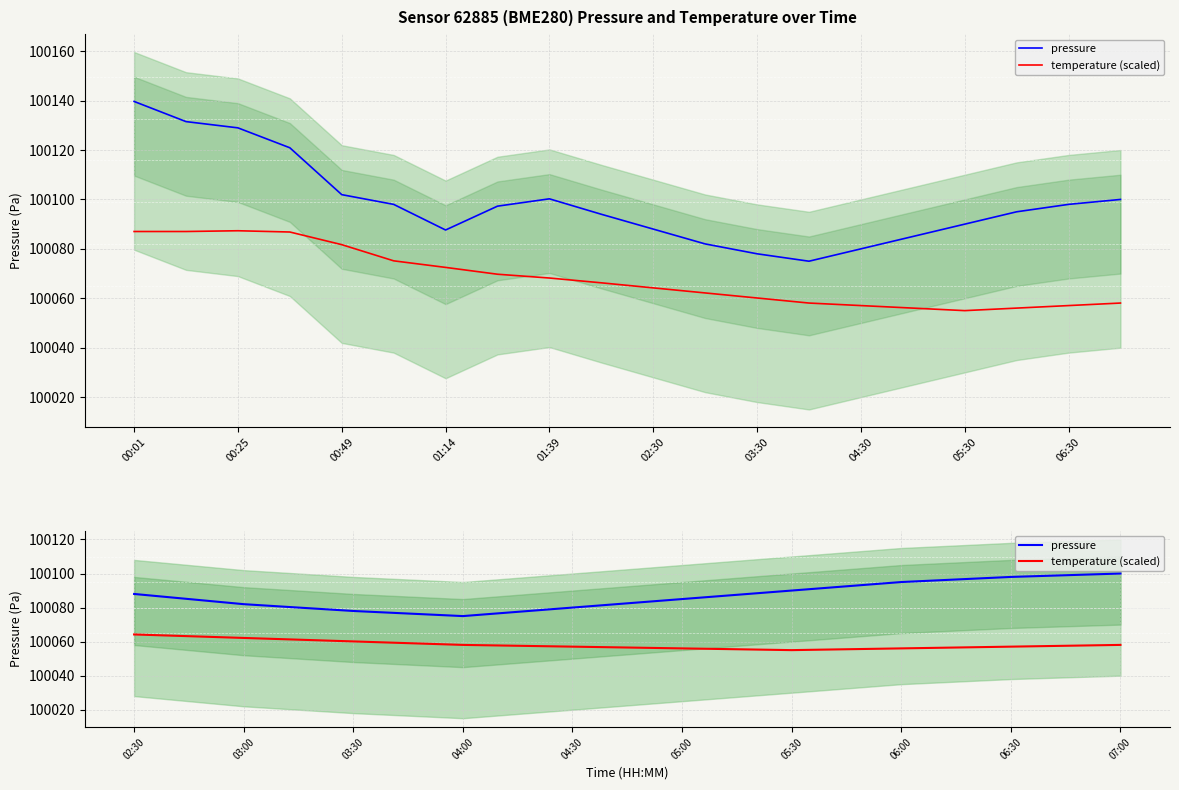

Which series changed the most between 04:30 and 05:30?

pressure